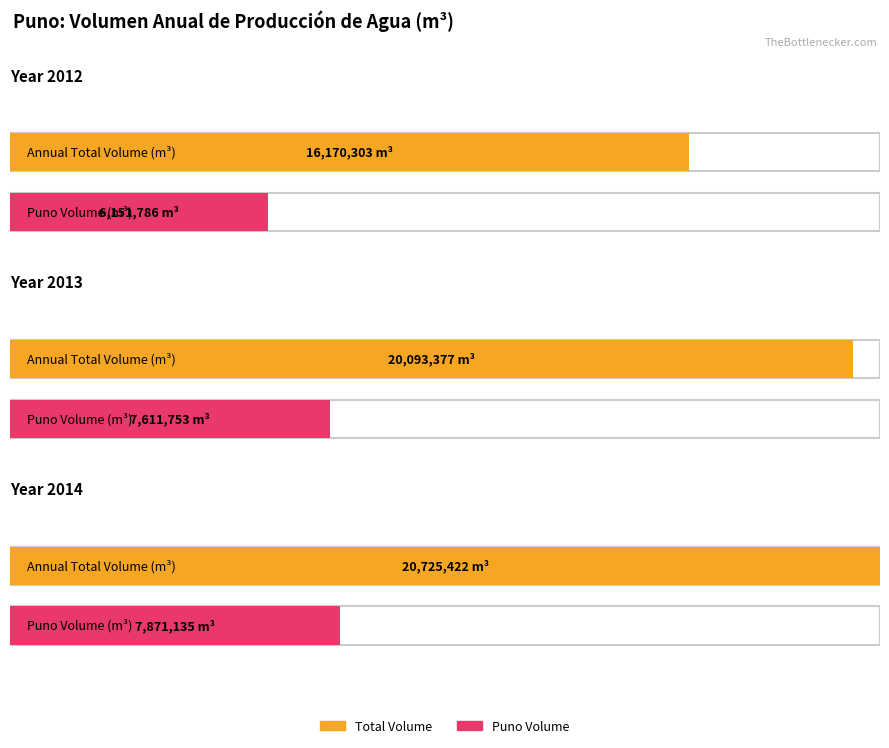

At which label does Total first exceed 20093377?

2014